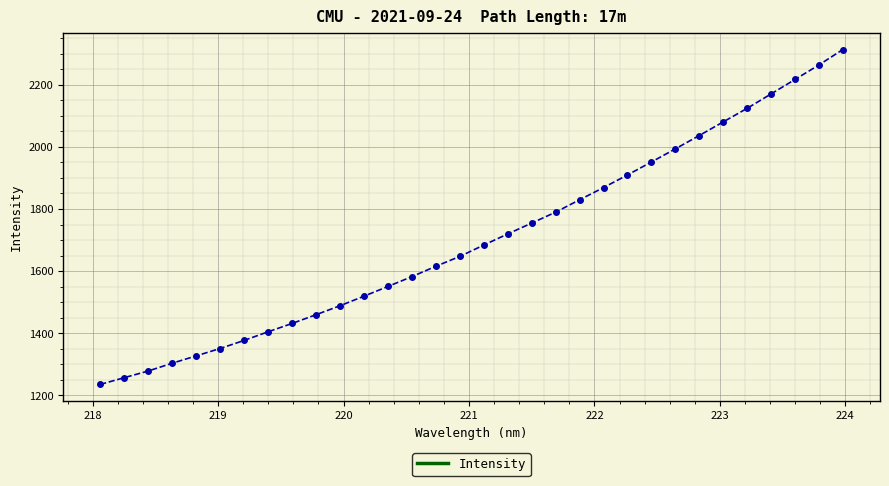

What is the difference between the maximum and minimum values?

1078.5